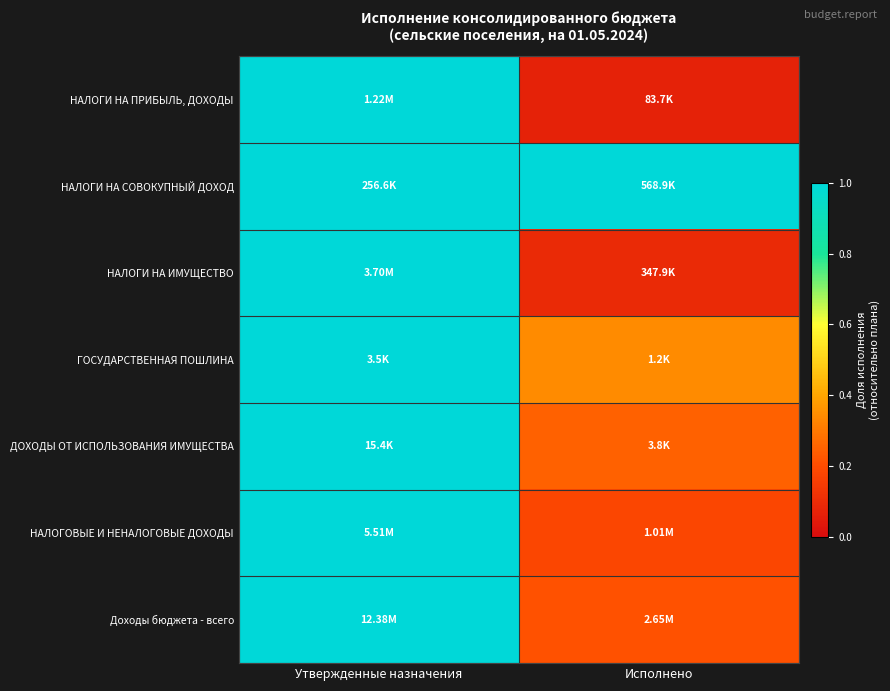

Reading left to right, transcribe all the data shown in this chart.

НАЛОГИ НА ПРИБЫЛЬ, ДОХОДЫ: Утвержденные назначения=1.0	Исполнено=0.1
НАЛОГИ НА СОВОКУПНЫЙ ДОХОД: Утвержденные назначения=1.0	Исполнено=2.2
НАЛОГИ НА ИМУЩЕСТВО: Утвержденные назначения=1.0	Исполнено=0.1
ГОСУДАРСТВЕННАЯ ПОШЛИНА: Утвержденные назначения=1.0	Исполнено=0.3
ДОХОДЫ ОТ ИСПОЛЬЗОВАНИЯ ИМУЩЕСТВА: Утвержденные назначения=1.0	Исполнено=0.2
НАЛОГОВЫЕ И НЕНАЛОГОВЫЕ ДОХОДЫ: Утвержденные назначения=1.0	Исполнено=0.2
Доходы бюджета - всего: Утвержденные назначения=1.0	Исполнено=0.2